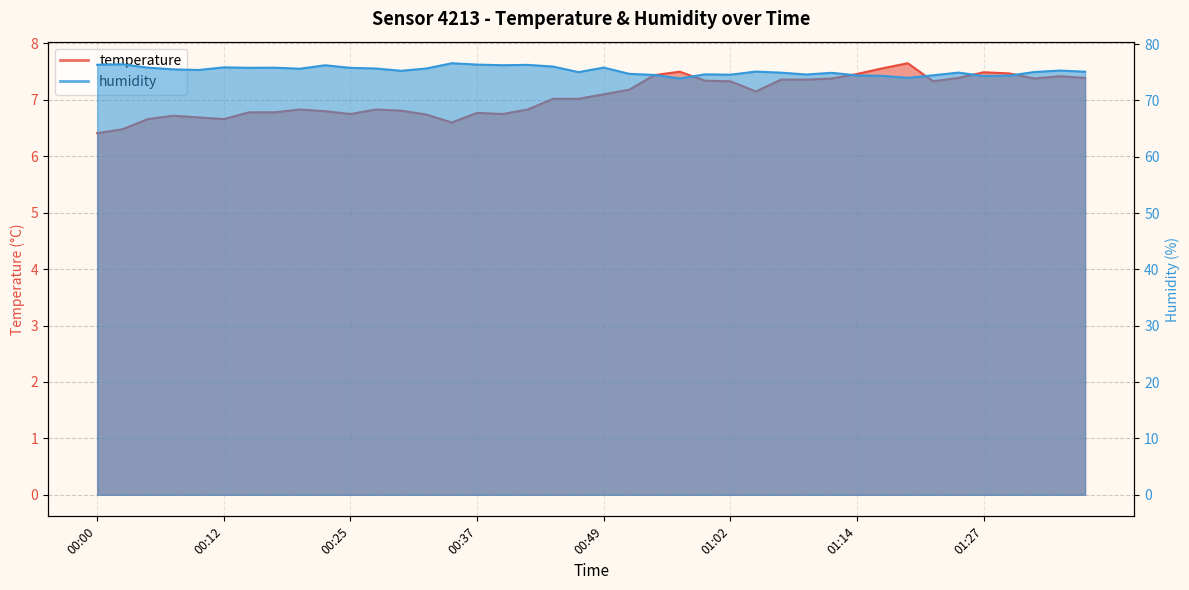

What is the label of the 5th point from the left?

00:10